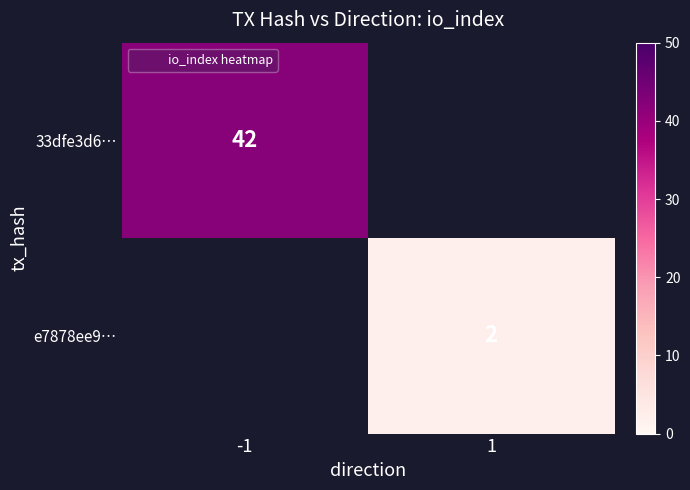

At -1, list the series in order from smallest to largest.

33dfe3d6…, e7878ee9…